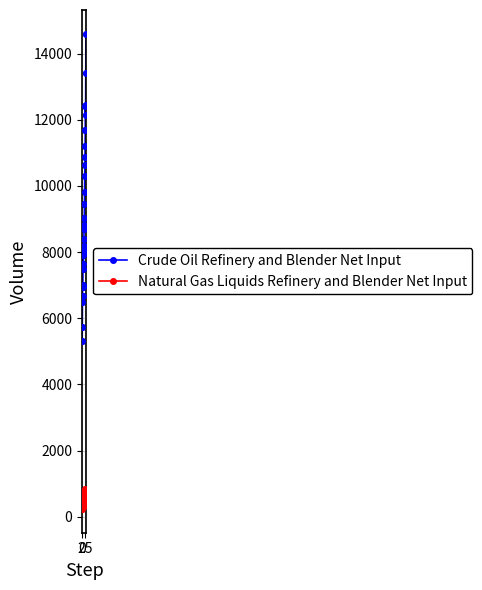

Which series has the largest range (max minus min)?

Crude Oil Refinery and Blender Net Input